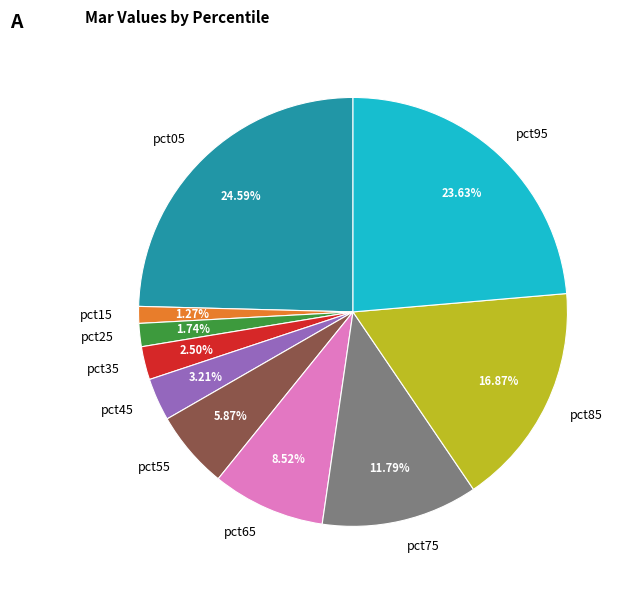

To the nearest percent, what portion does pct25 represent?

2%